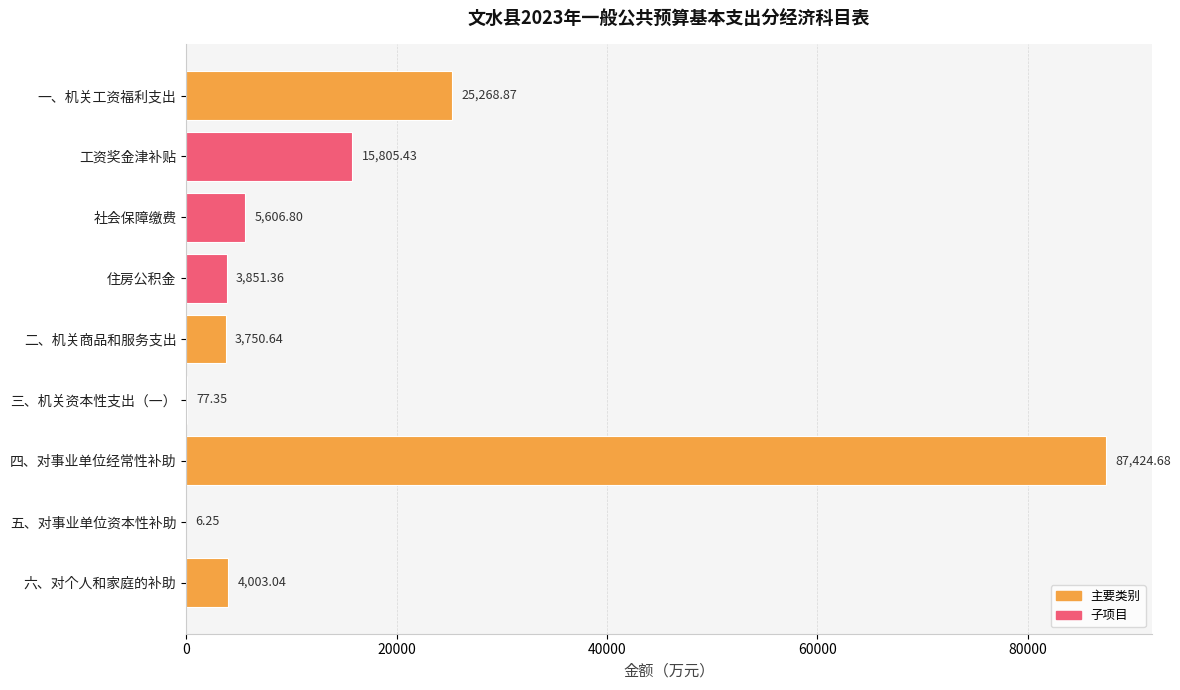

What is the change in value from 社会保障缴费 to 六、对个人和家庭的补助?

-1603.8